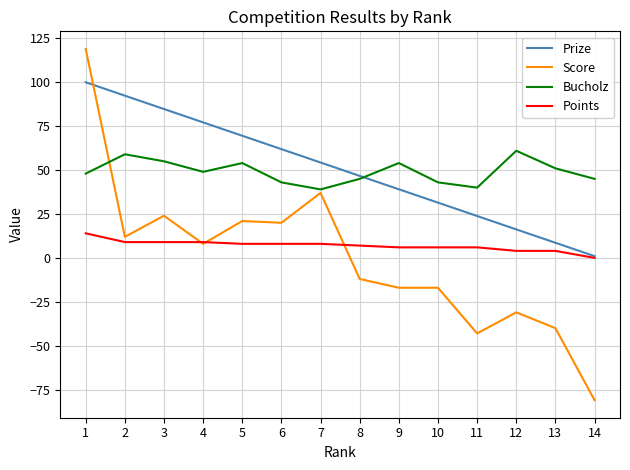

What is the approximate value of Prize at 11?

23.9